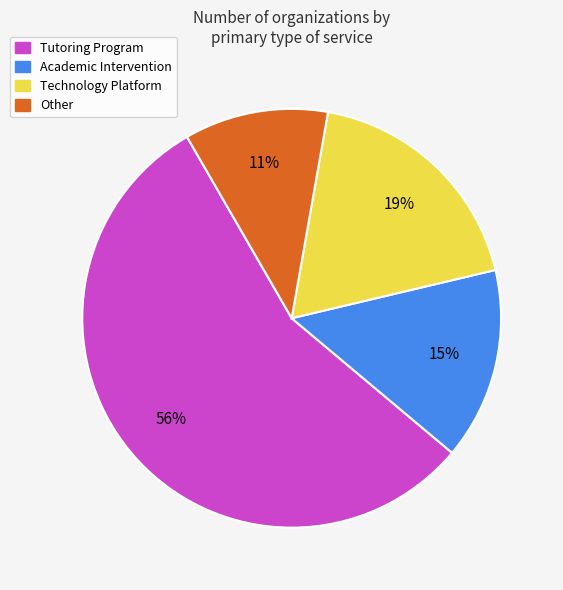

Is the sum of Technology Platform and Other greater than half?

No